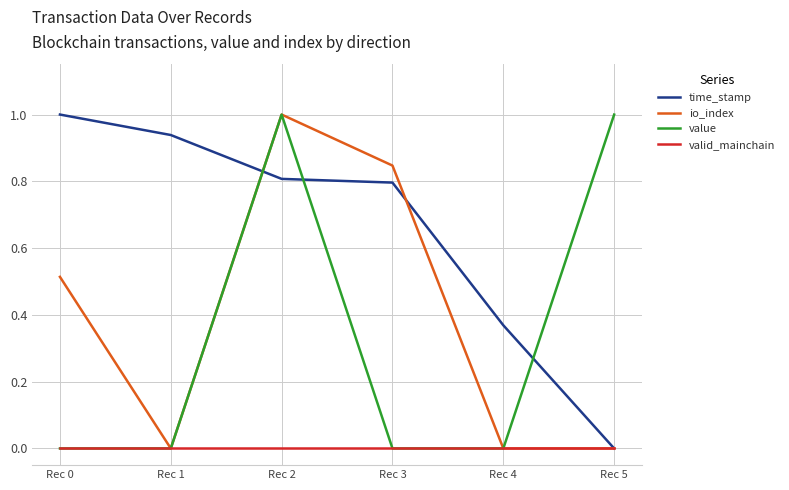

The value of valid_mainchain at Rec 0 is 0.0. True or false?

True